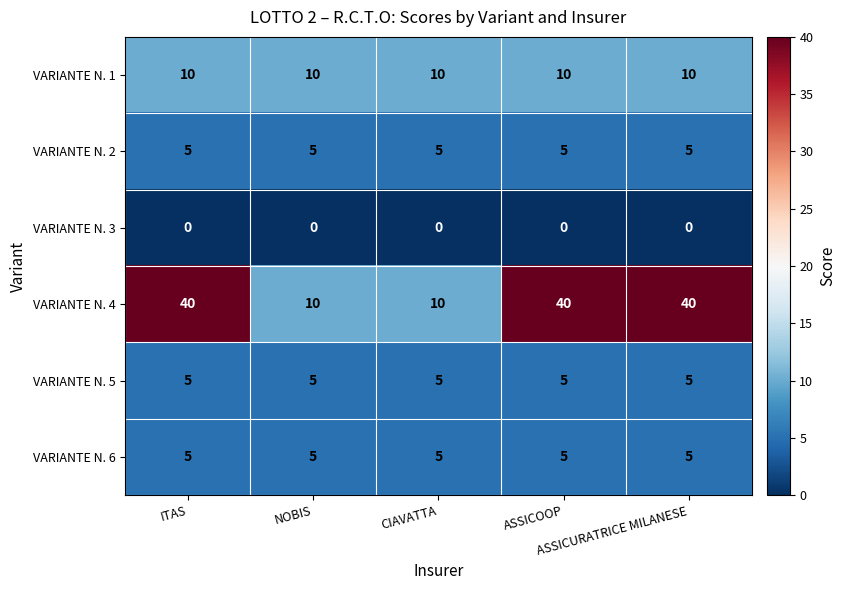

What is the sum of all VARIANTE N. 4 values?

140